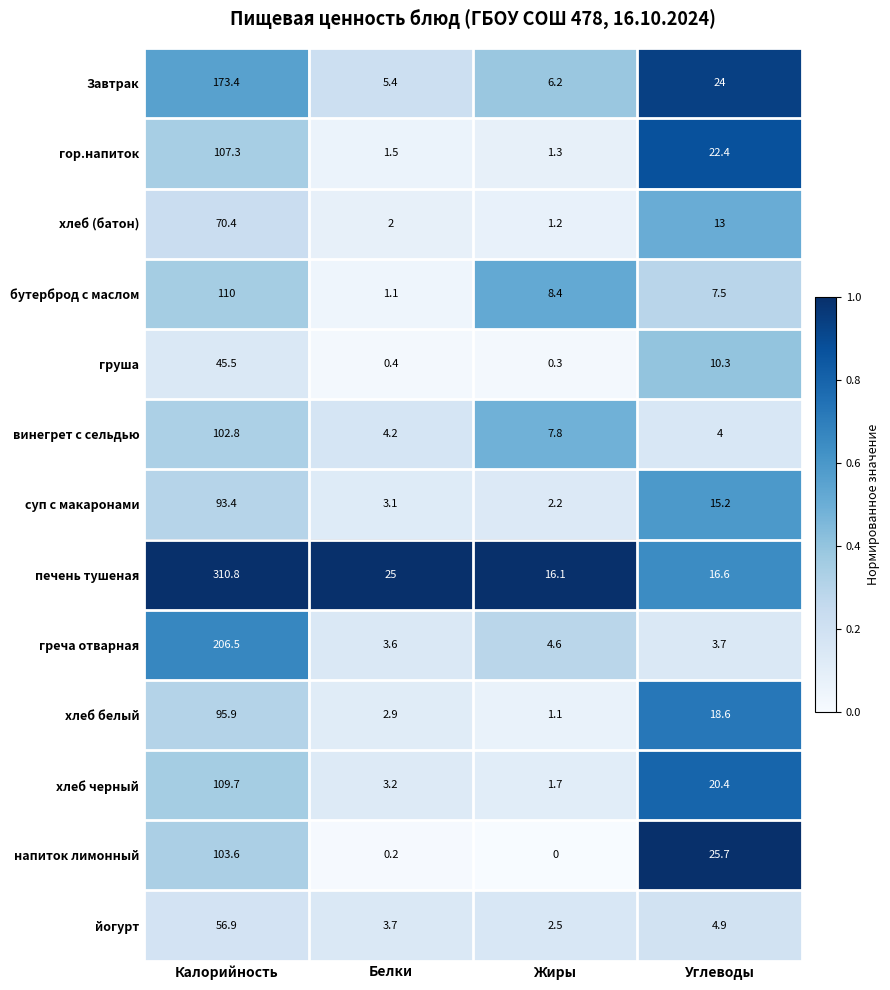

The value of хлеб белый at Жиры is 1.6. True or false?

False